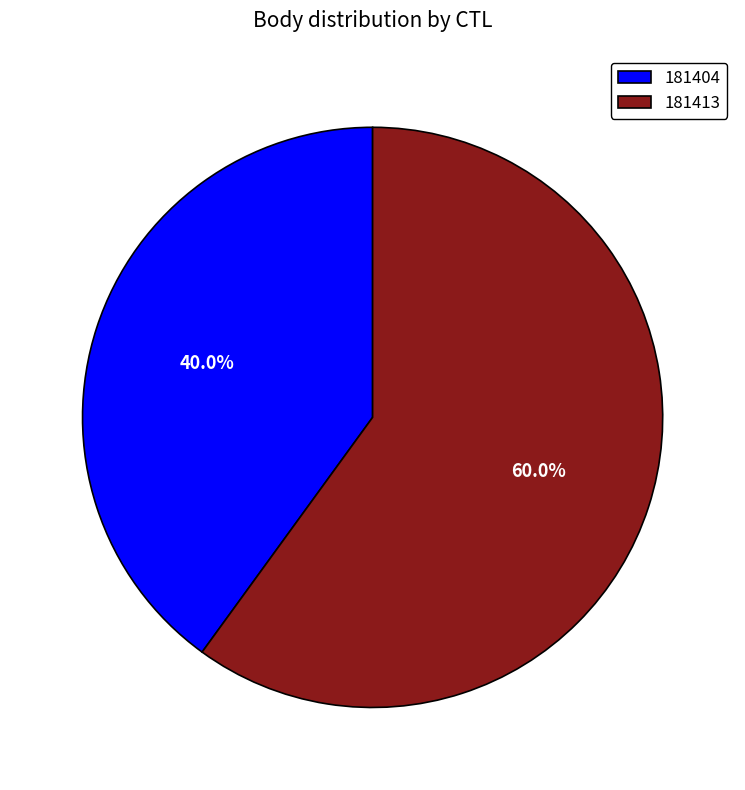

Rank the categories by value from highest to lowest.

181413, 181404